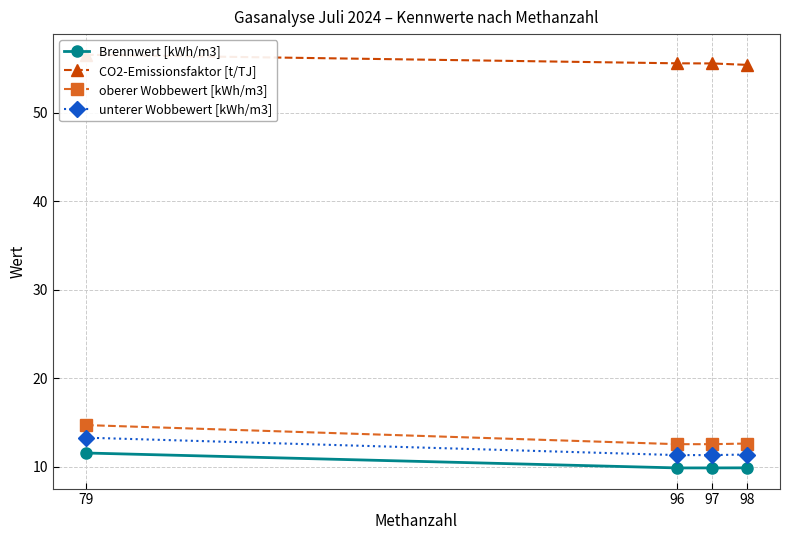

What is the spread (max minus min) of values at 98?

45.6